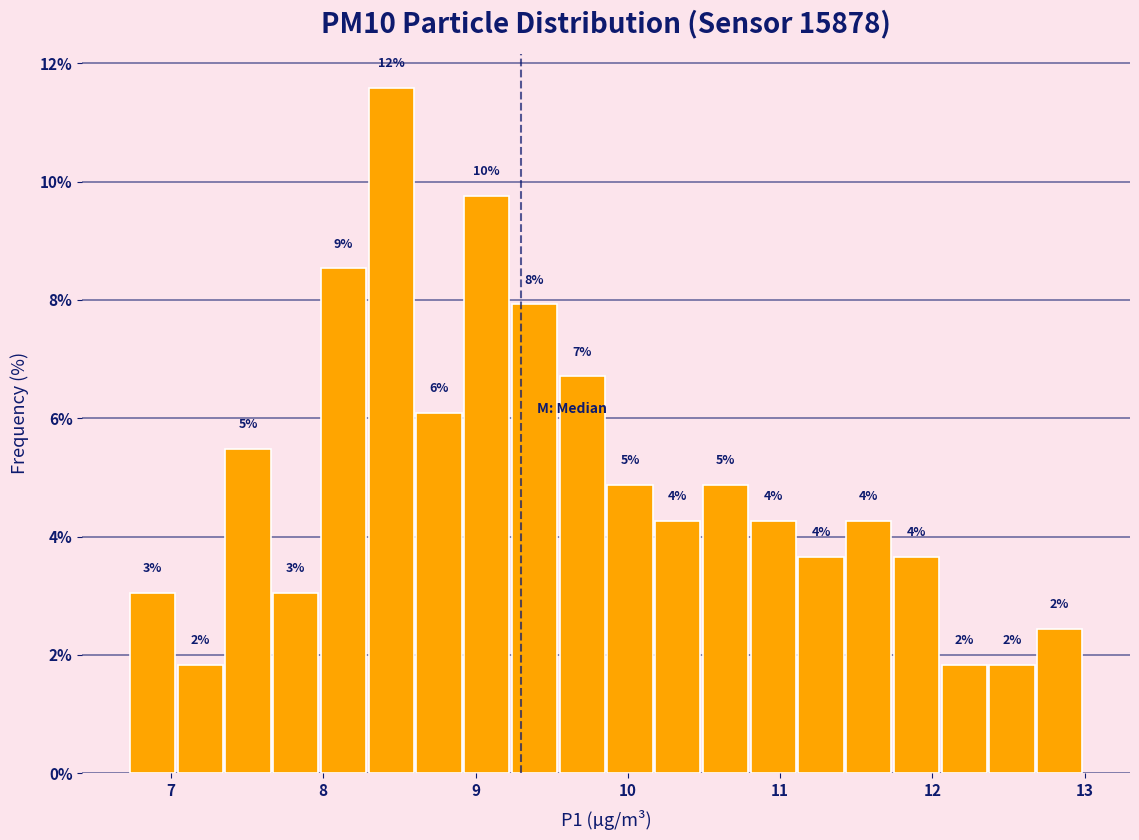

Read against the x-axis, roughly where is the centre of the tallest bar?

8.4